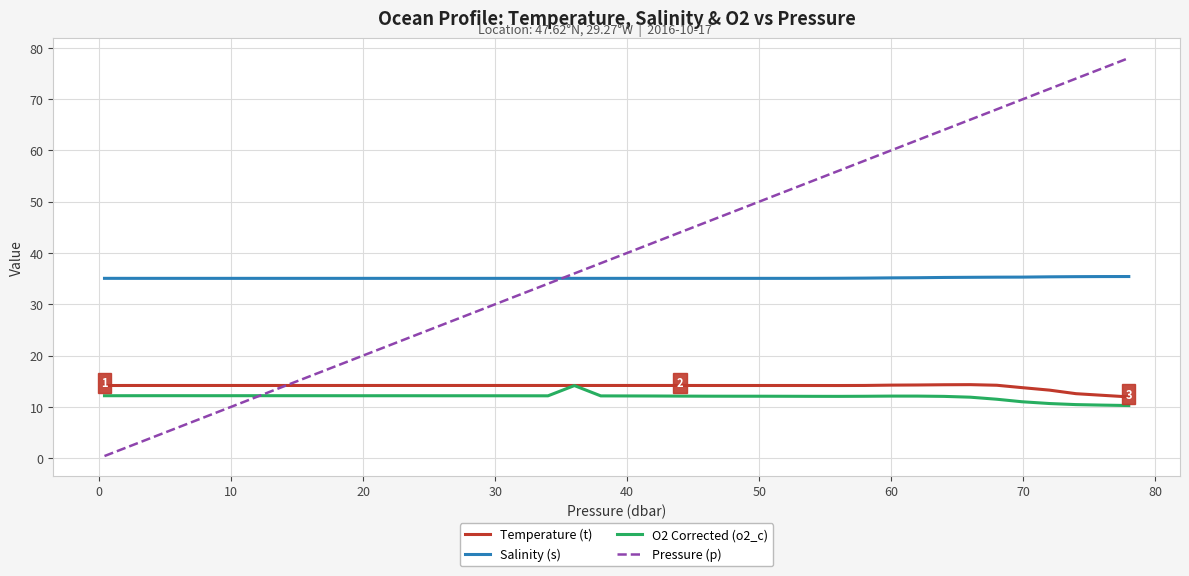

Which series has the largest total across all categories?

Pressure (p)